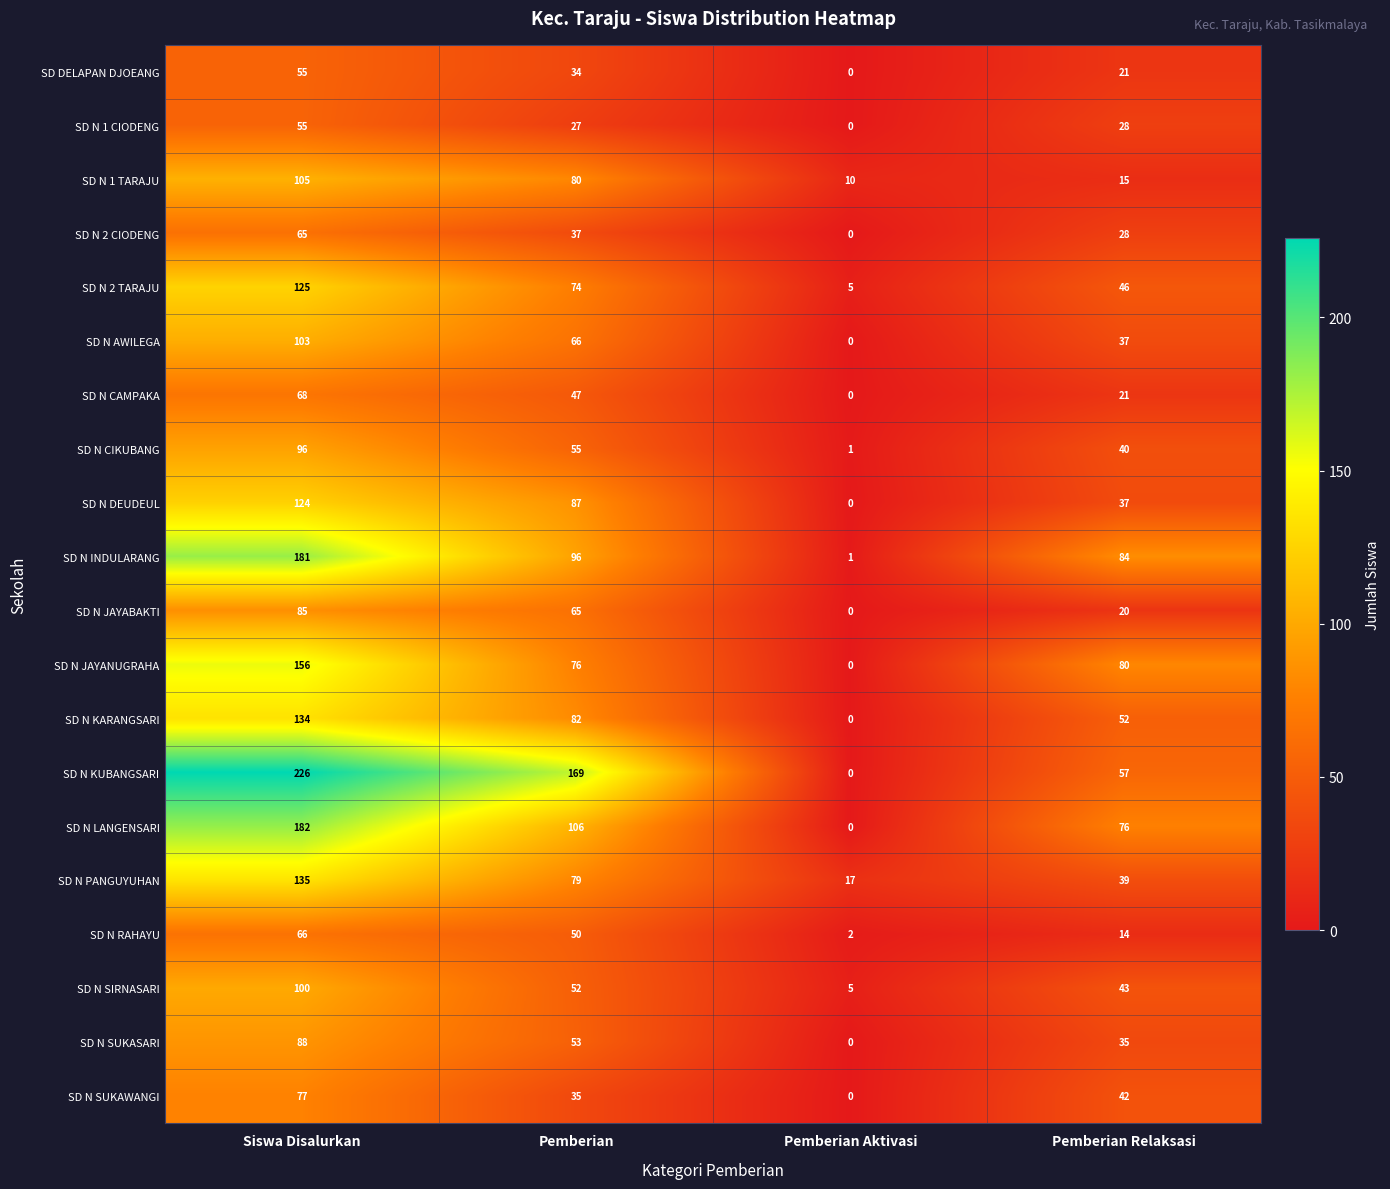

At which category is the sum across all series the highest?

Siswa Disalurkan